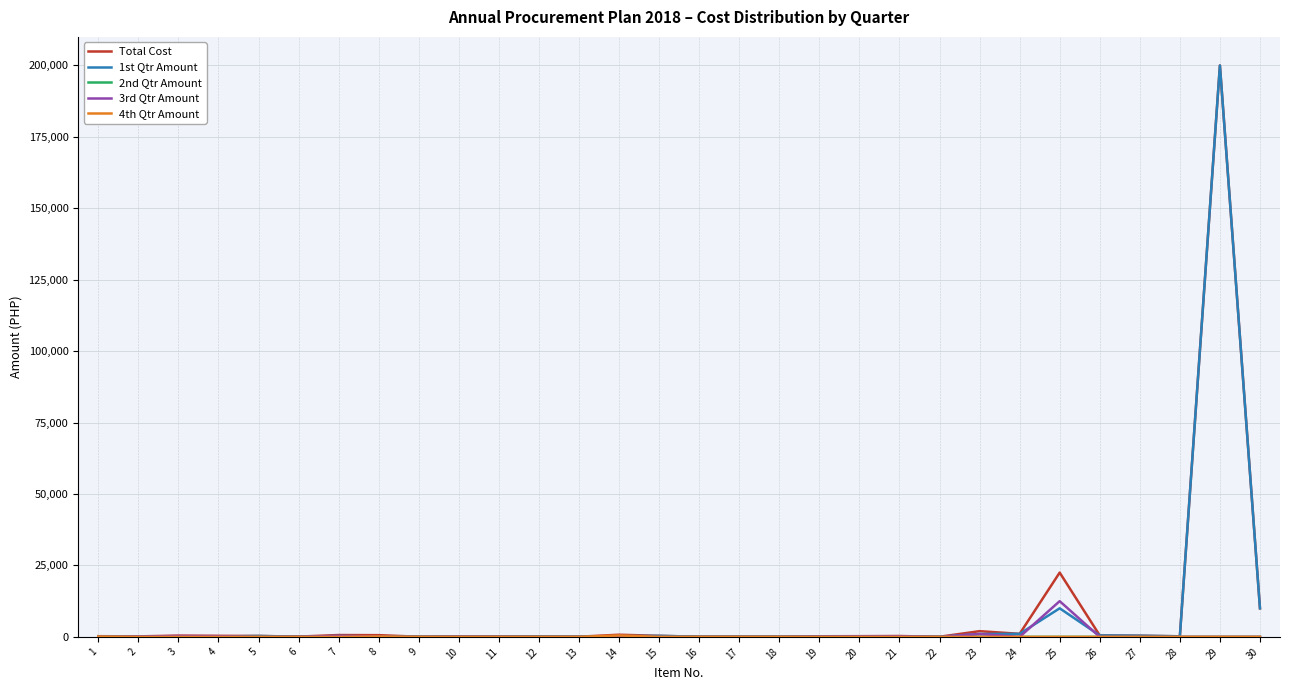

At which category is the sum across all series the highest?

29